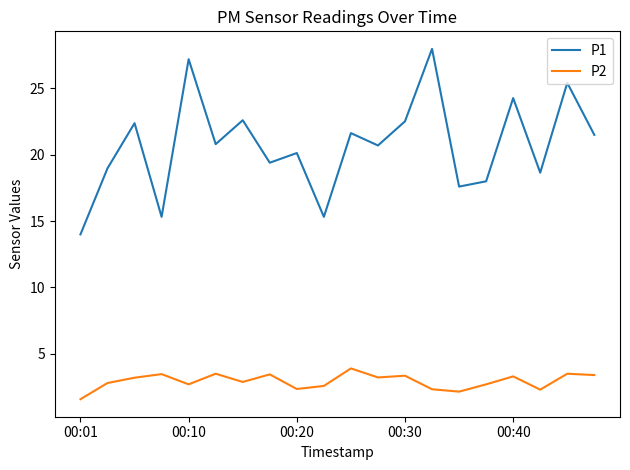

What is the difference between the maximum and minimum values in the P1 series?

14.0